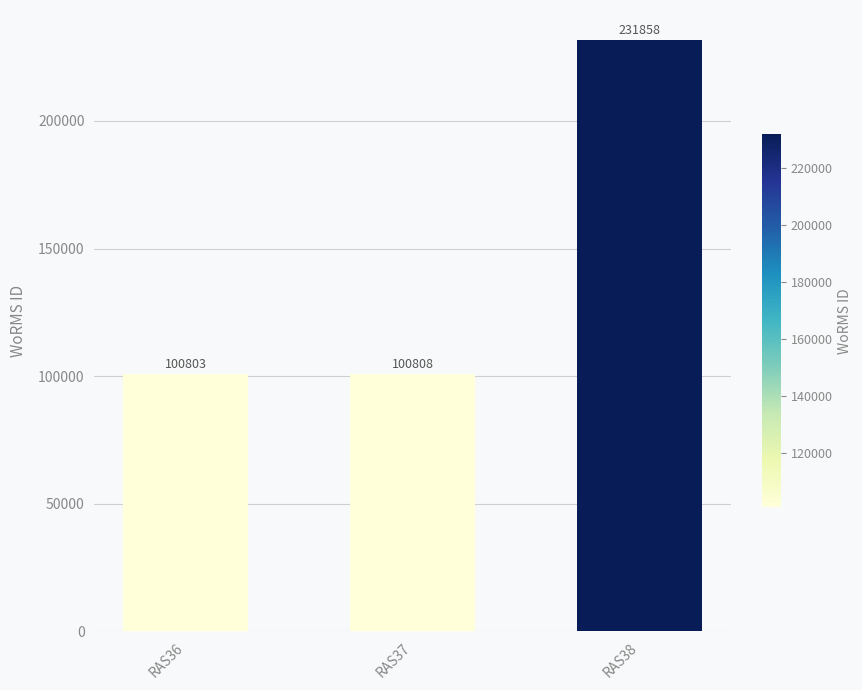

Reading left to right, transcribe all the data shown in this chart.

RAS36=100803	RAS37=100808	RAS38=231858